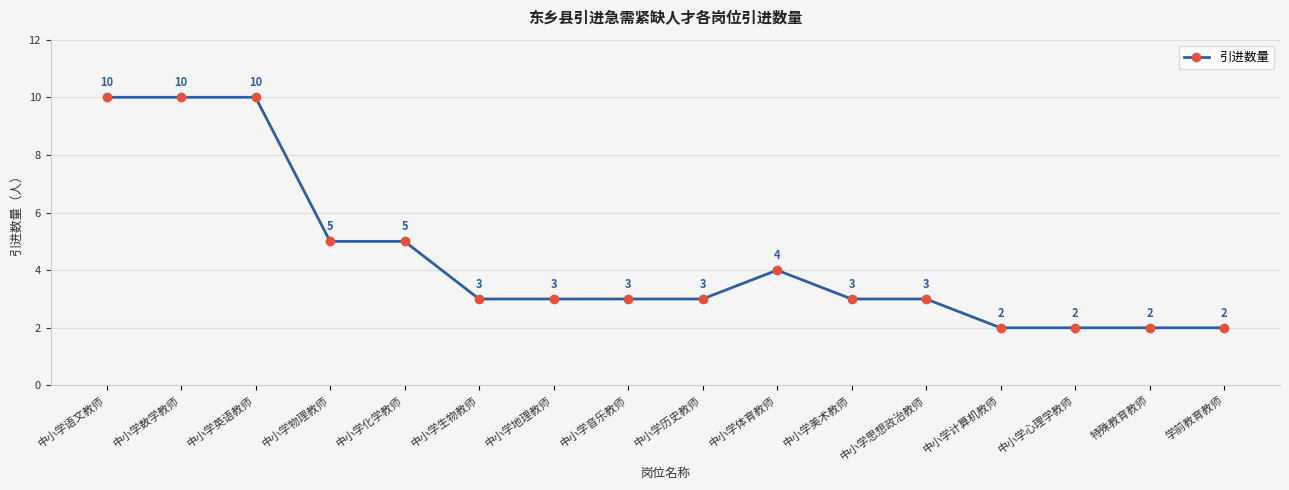

What is the difference between the maximum and minimum values?

8